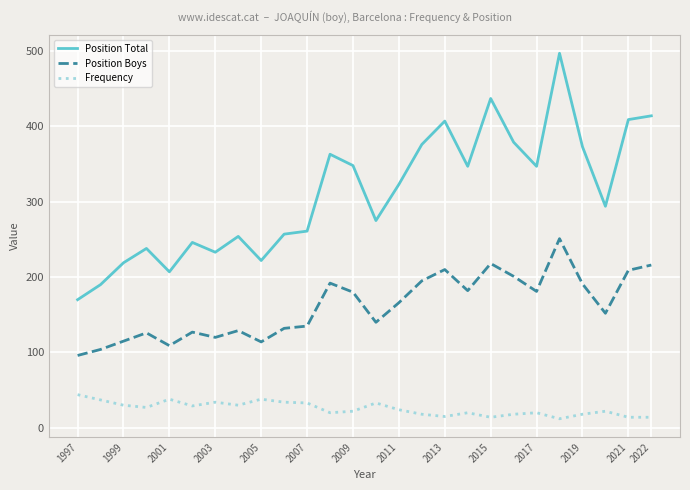

What is the difference between the maximum and minimum values in the Position Boys series?

155